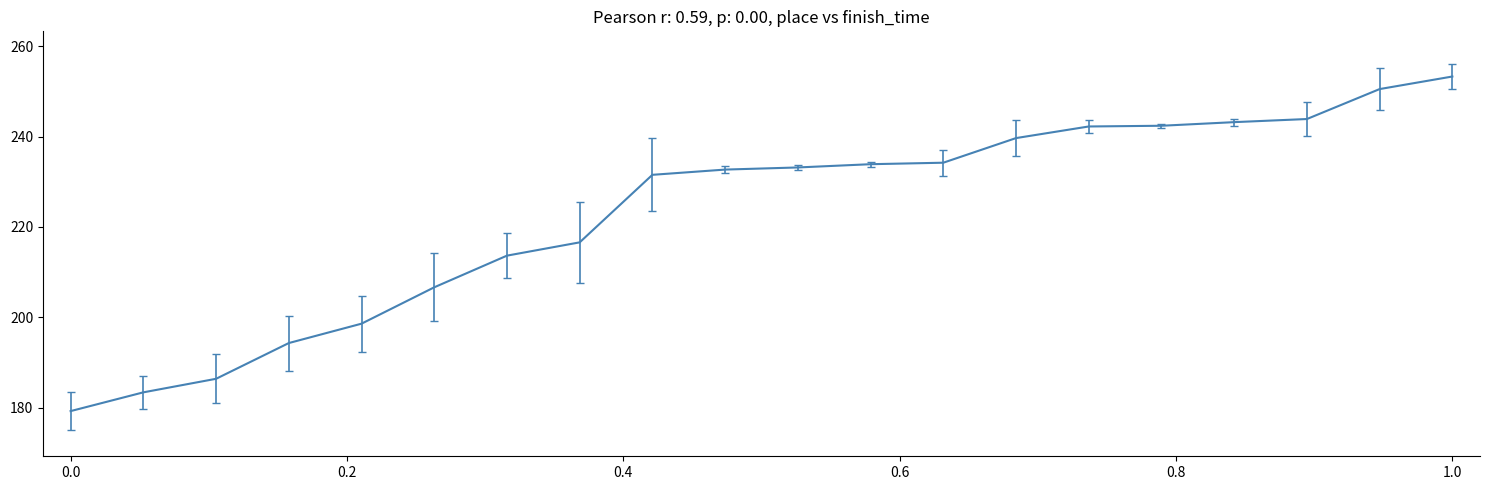

What is the difference between the maximum and minimum values?

74.1